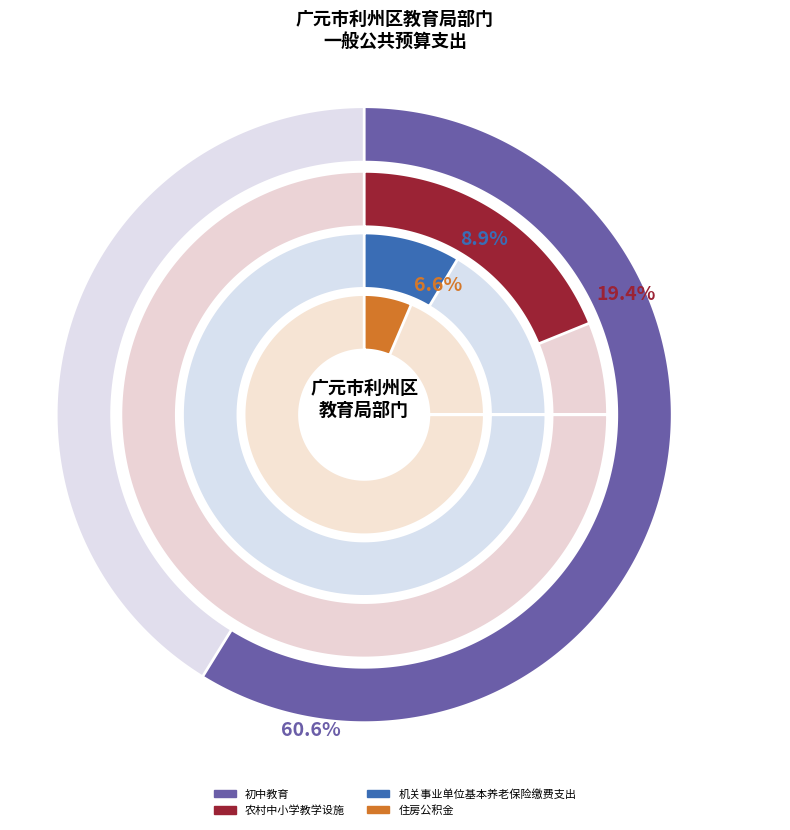

What percentage is the 初中教育 slice, to the nearest percent?

61%